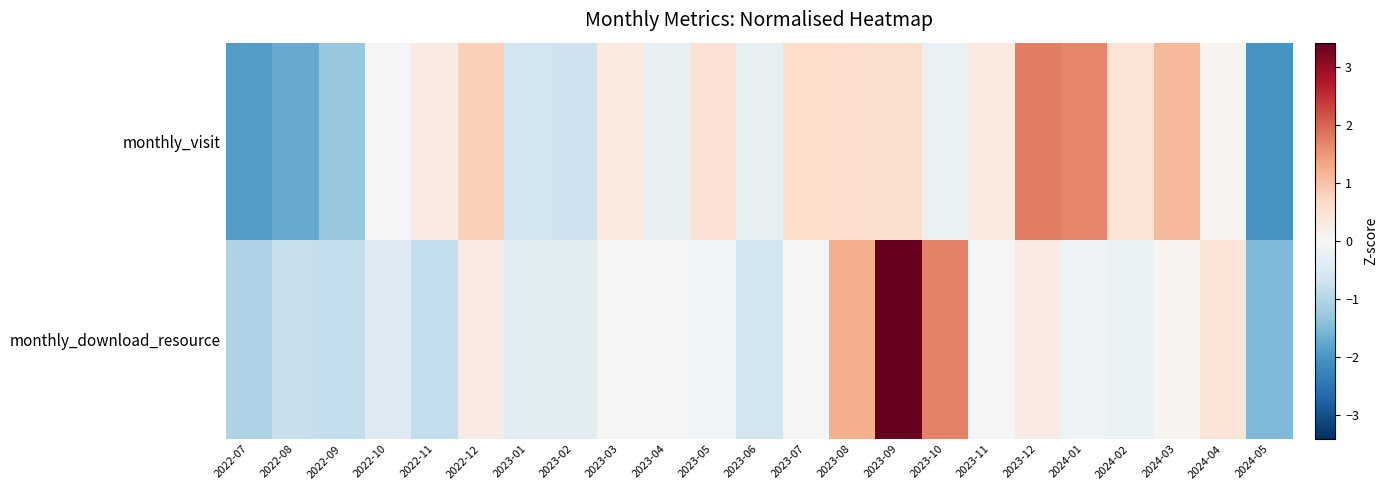

Reading left to right, transcribe all the data shown in this chart.

monthly_visit: 2022-07=-1.9	2022-08=-1.7	2022-09=-1.3	2022-10=-0.1	2022-11=0.3	2022-12=0.8	2023-01=-0.7	2023-02=-0.7	2023-03=0.3	2023-04=-0.3	2023-05=0.5	2023-06=-0.3	2023-07=0.6	2023-08=0.6	2023-09=0.6	2023-10=-0.2	2023-11=0.3	2023-12=1.8	2024-01=1.7	2024-02=0.5	2024-03=1.1	2024-04=0.1	2024-05=-2.0
monthly_download_resource: 2022-07=-1.1	2022-08=-0.8	2022-09=-0.8	2022-10=-0.4	2022-11=-0.8	2022-12=0.3	2023-01=-0.4	2023-02=-0.4	2023-03=0.0	2023-04=-0.0	2023-05=-0.1	2023-06=-0.6	2023-07=-0.0	2023-08=1.2	2023-09=3.4	2023-10=1.7	2023-11=-0.0	2023-12=0.3	2024-01=-0.2	2024-02=-0.2	2024-03=0.1	2024-04=0.4	2024-05=-1.5